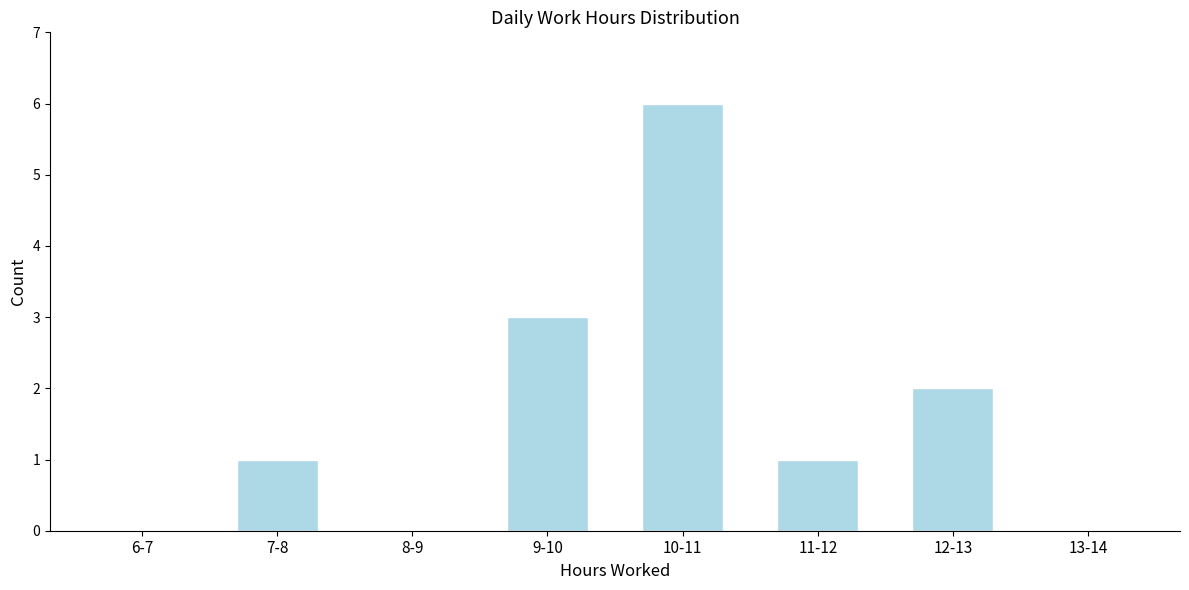

Reading right to left, transcribe all the data shown in this chart.

13-14=0	12-13=2	11-12=1	10-11=6	9-10=3	8-9=0	7-8=1	6-7=0